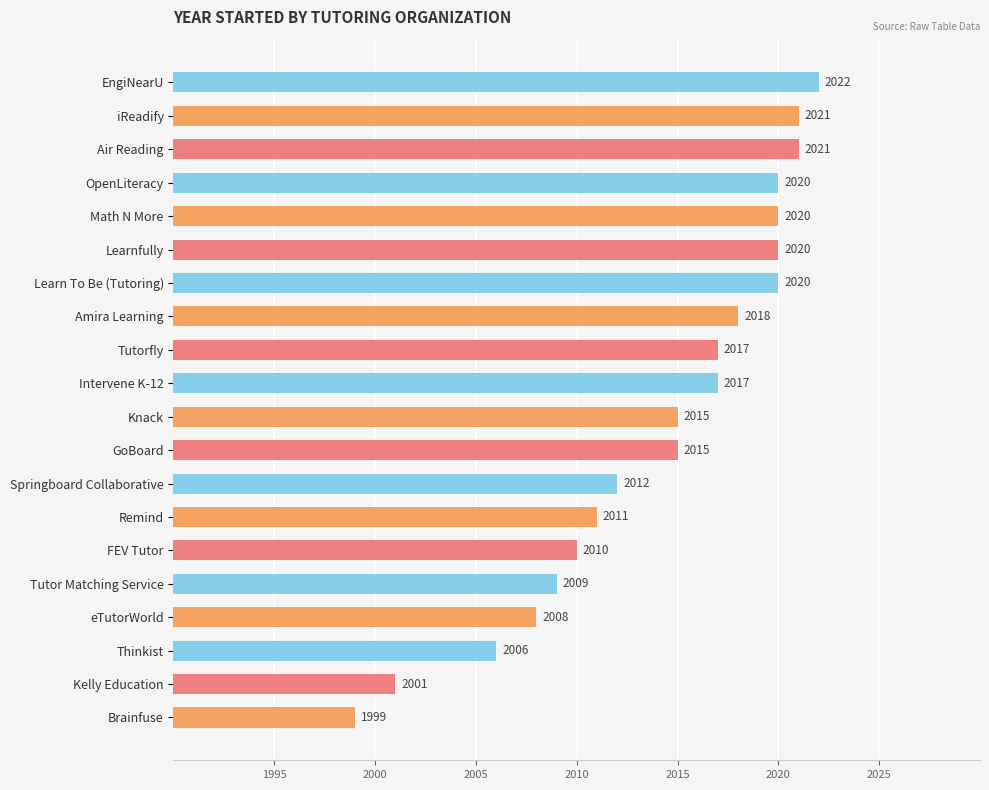

What is the change in value from Brainfuse to eTutorWorld?

+9